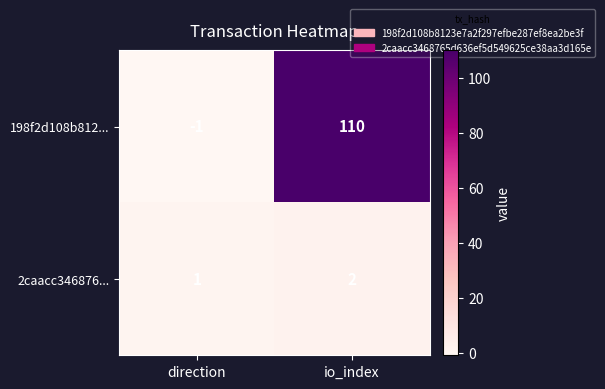

Read the 198f2d108b812... value at io_index, to the nearest 50.

100